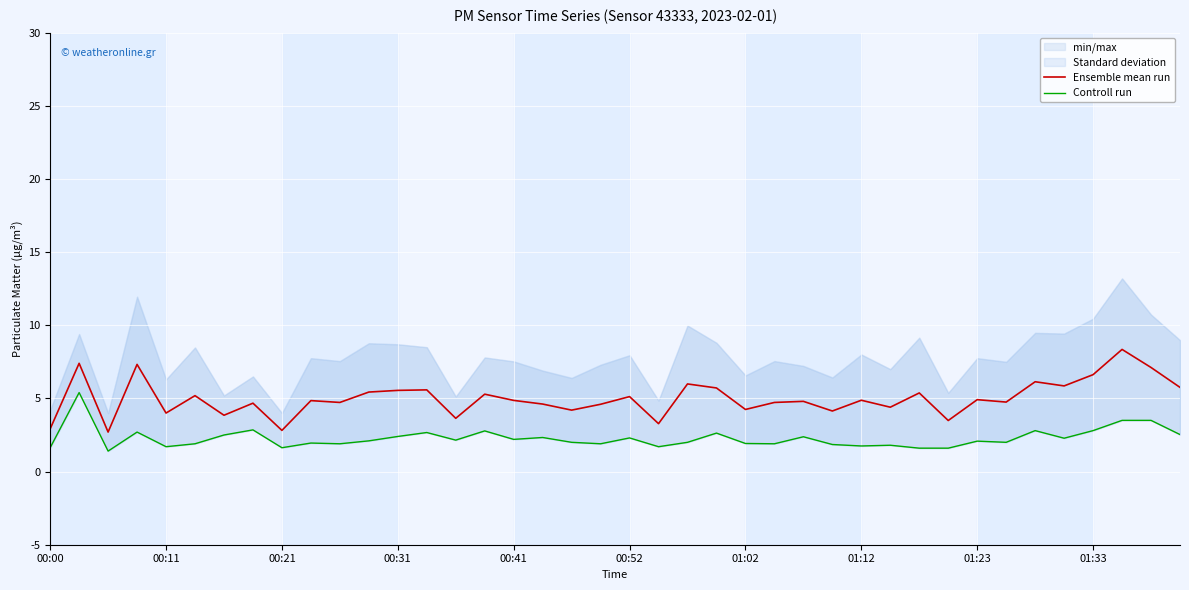

The value of Ensemble mean run at 01:12 is 4.9. True or false?

True